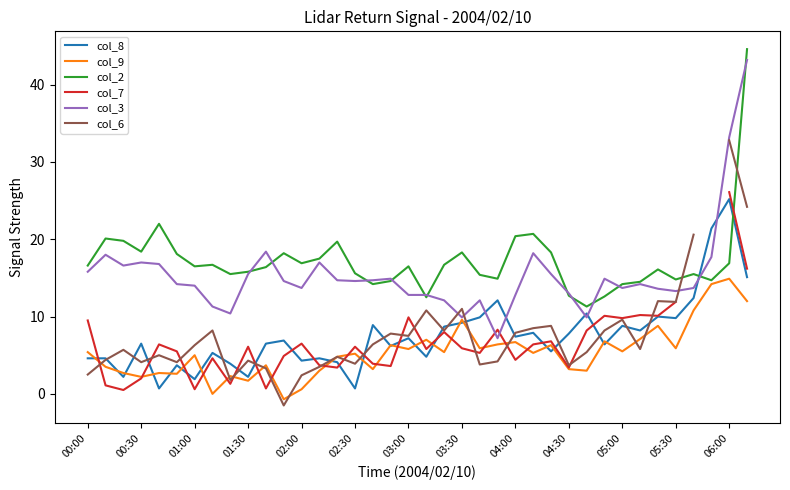

Count the number of data series in this chart.

6